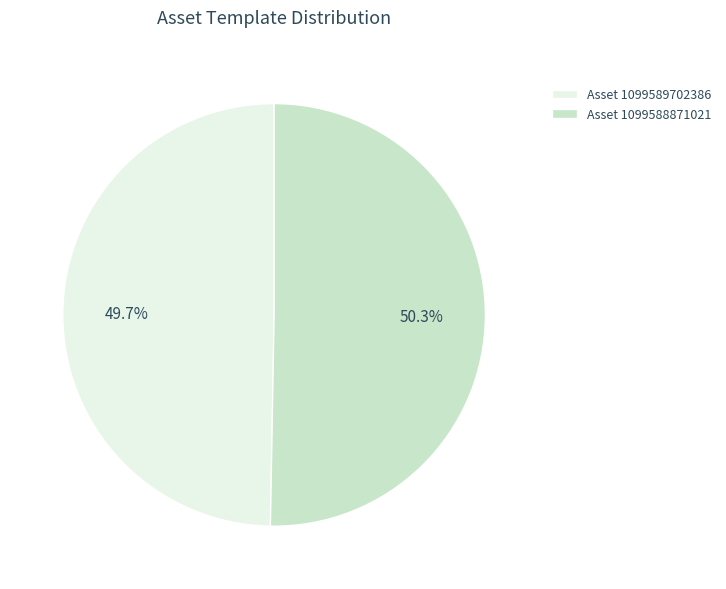

Between Asset 1099588871021 and Asset 1099589702386, which is larger?

Asset 1099588871021